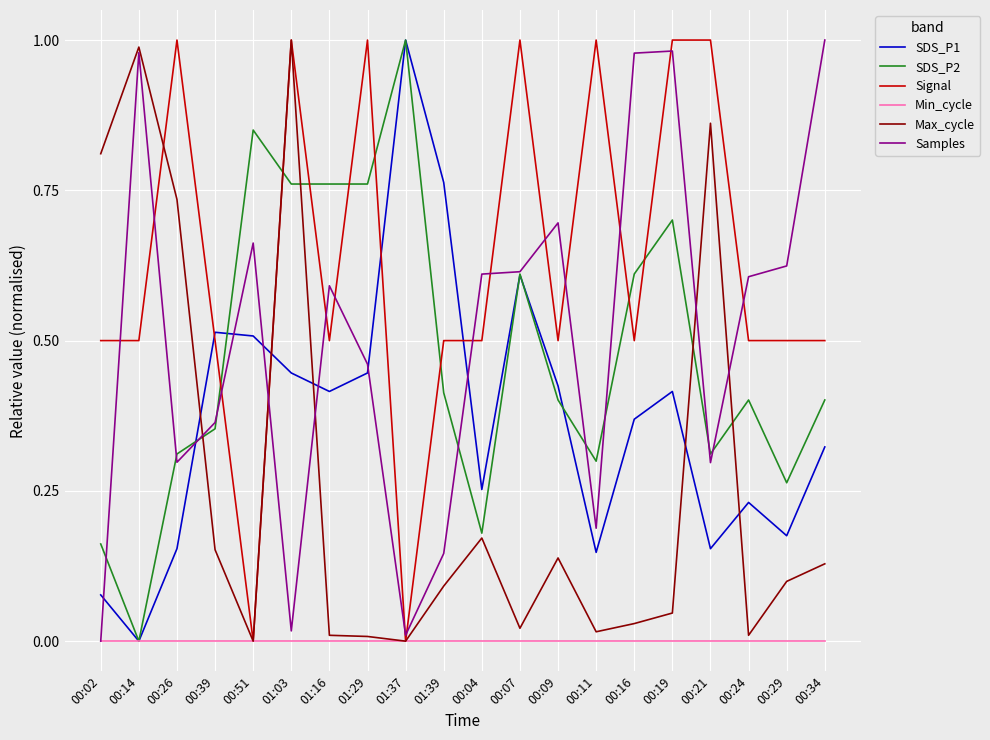

True or false: SDS_P1 and Signal intersect in this chart.

True